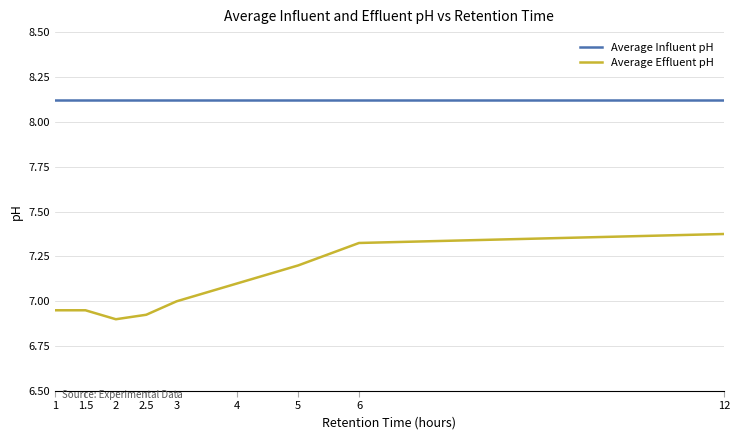

What position from the right is 12?

1